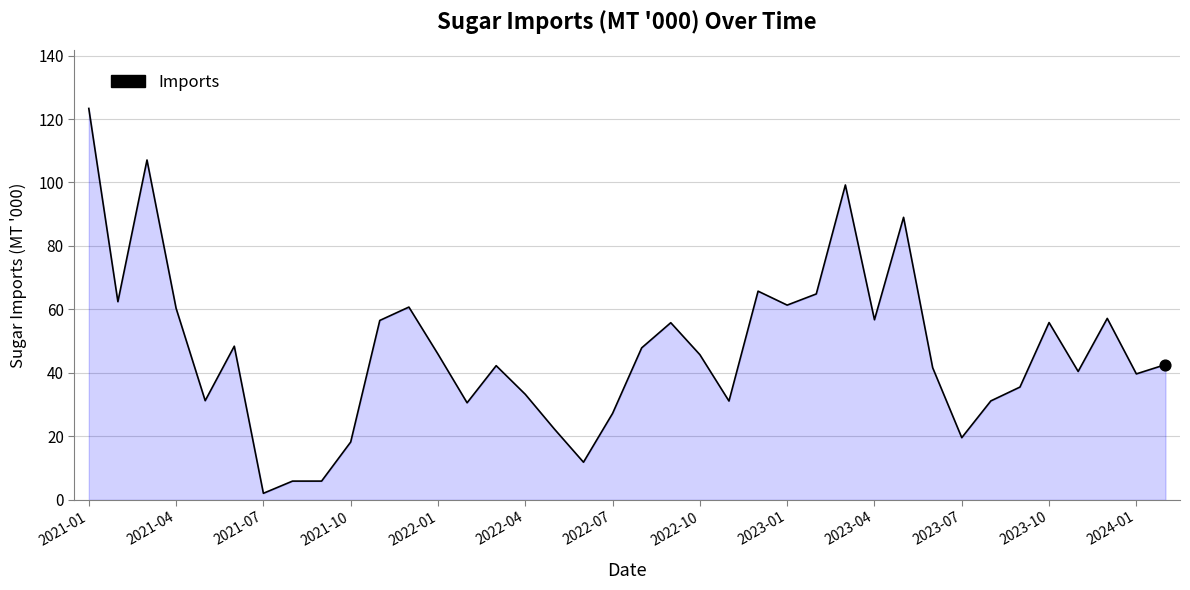

What is the difference between the maximum and minimum values?

121.2